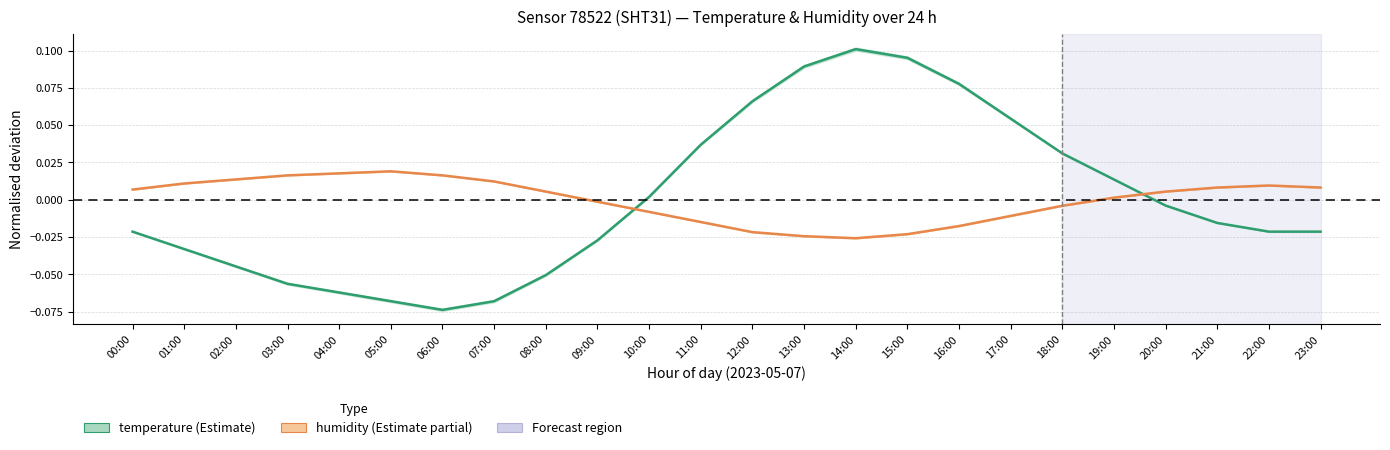

At which category does the chart reach its minimum across all series?

06:00